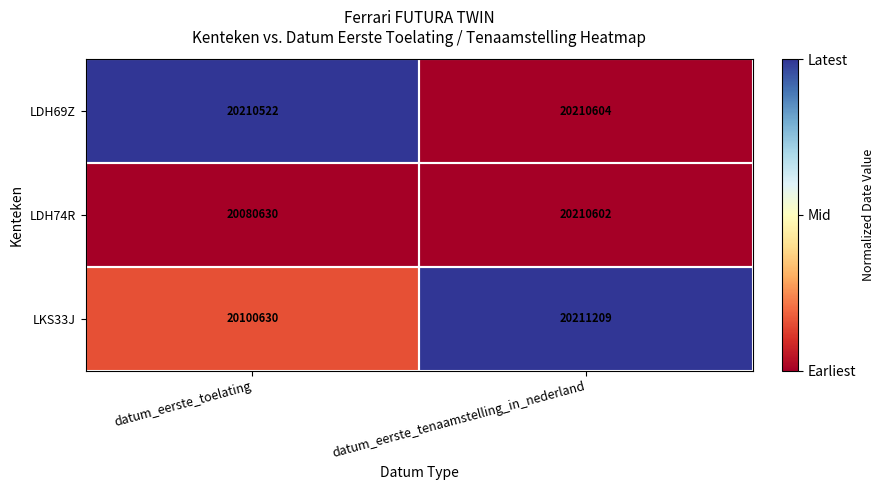

At datum_eerste_toelating, list the series in order from smallest to largest.

LDH74R, LKS33J, LDH69Z